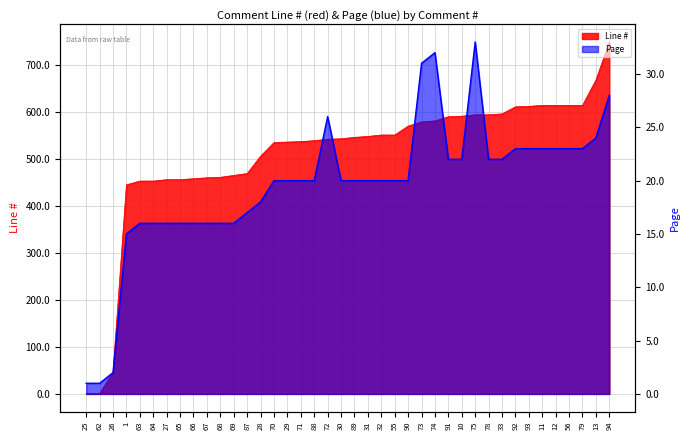

True or false: Page and Line # cross at least once.

False